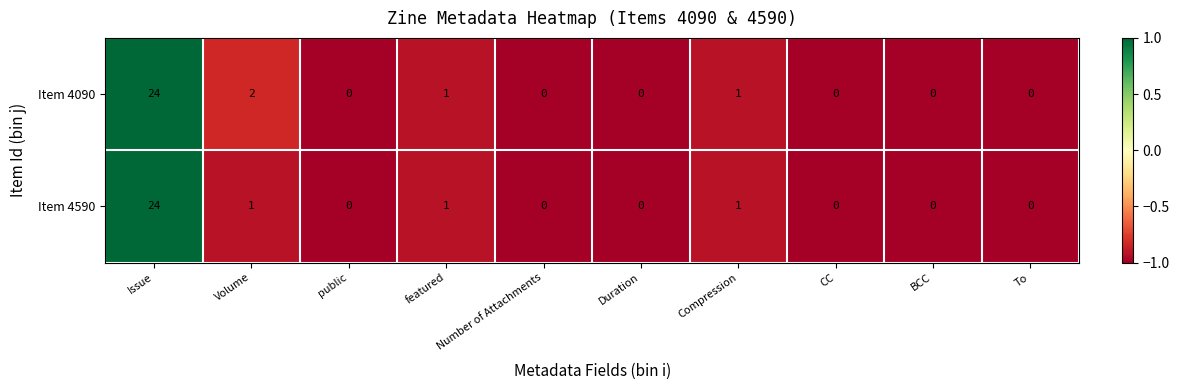

What is the maximum value for Item 4590?

24